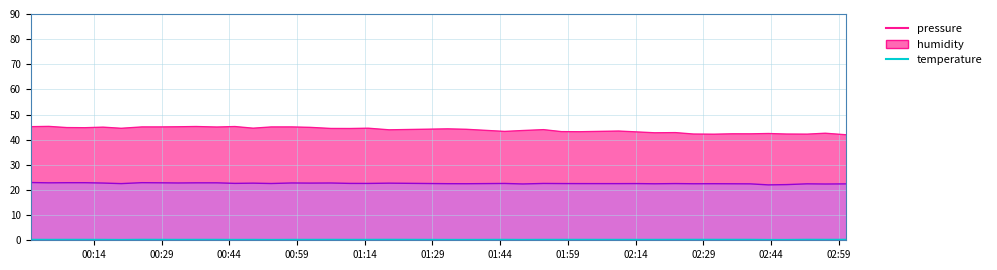

At how many categories does at least one series exceed 36?

40